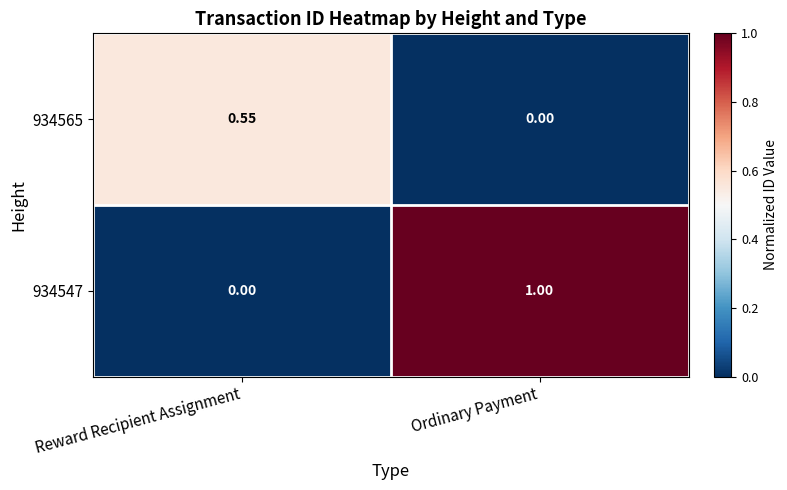

At which category is the sum across all series the highest?

Ordinary Payment